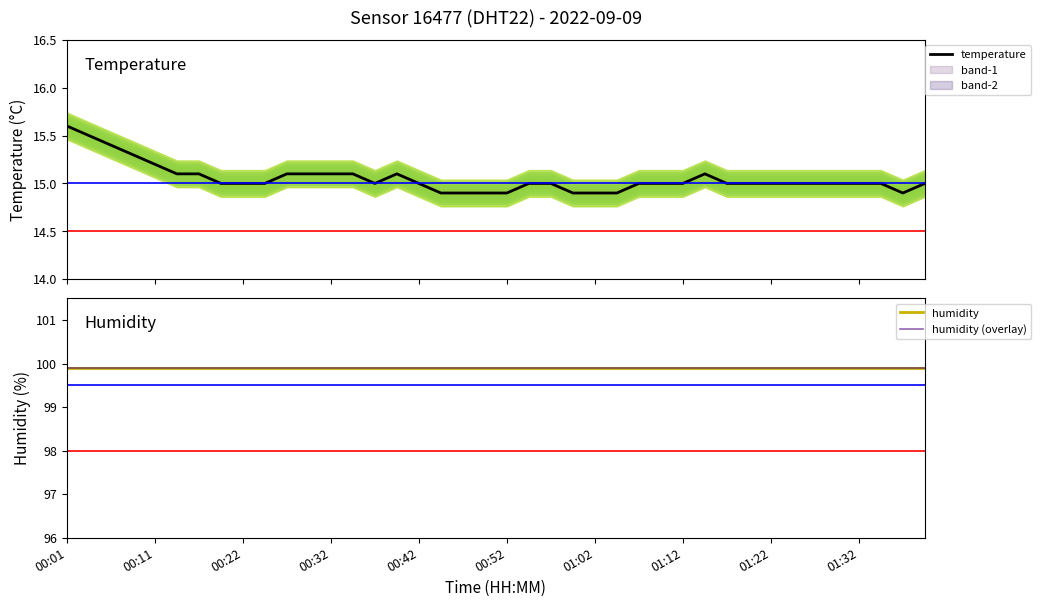

How many lines are shown in the chart?

3